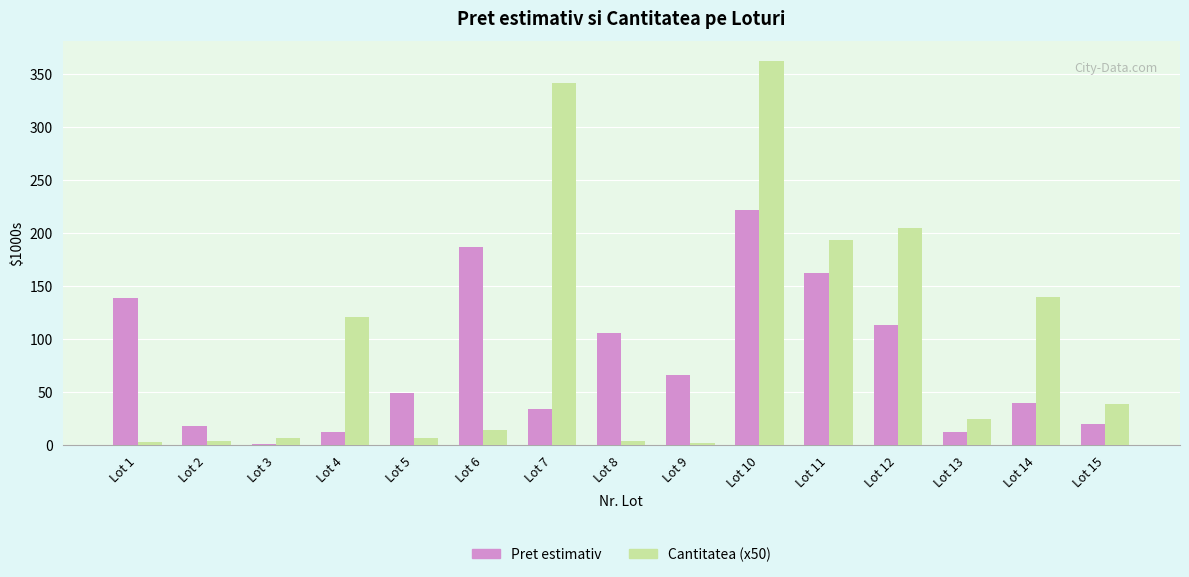

Are the bars horizontal?

No